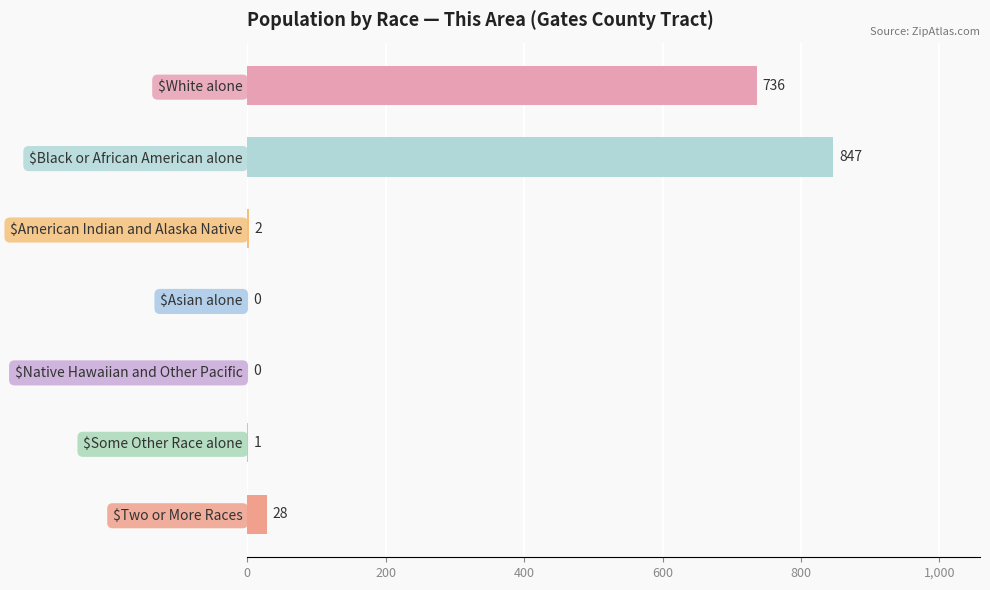

At which category does the chart reach its peak across all series?

$Black or African American alone